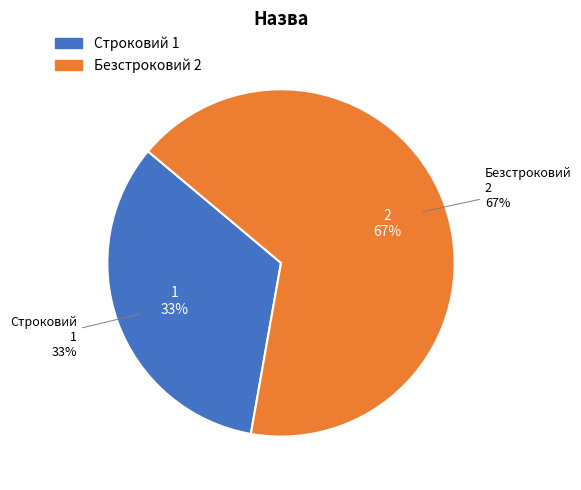

Count the number of slices in the pie.

2